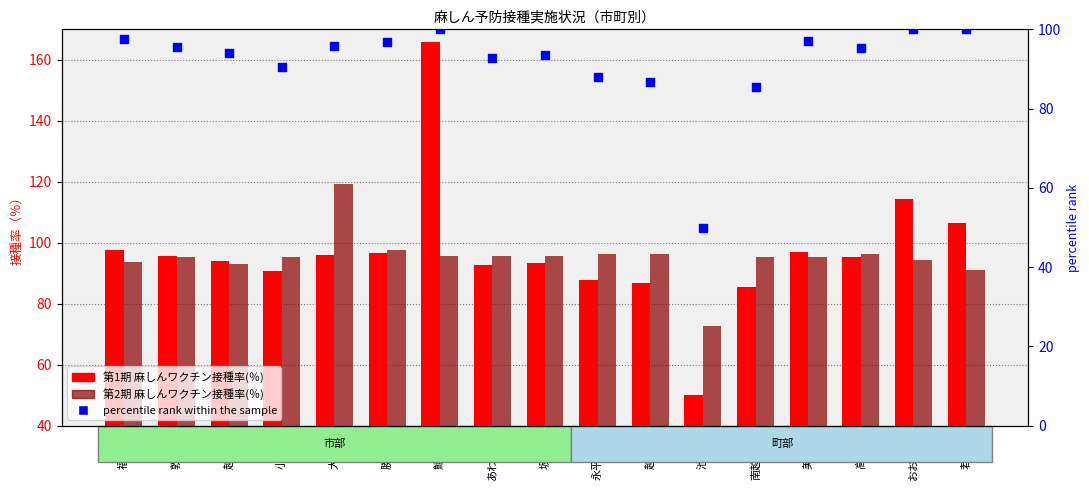

Is the value of 第2期 麻しんワクチン接種率(％) at 大野市 greater than the value of 第1期 麻しんワクチン接種率(％) at 福井市?

Yes